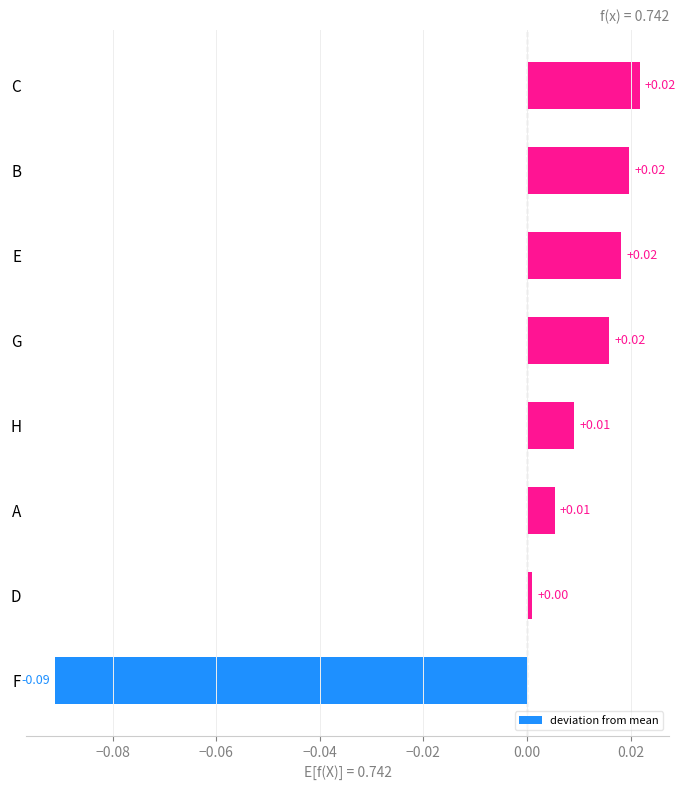

Which category has the lowest value across all series?

F